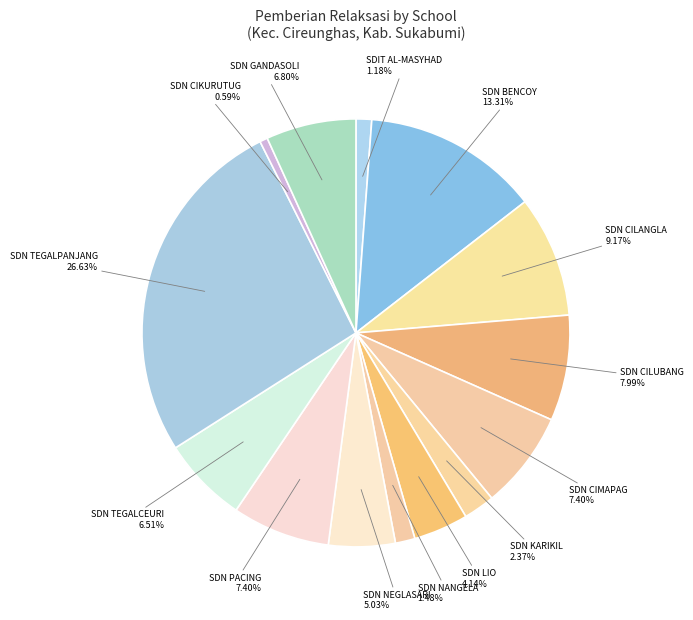

To the nearest percent, what is the difference between the largest and smallest slice percentages?

26%